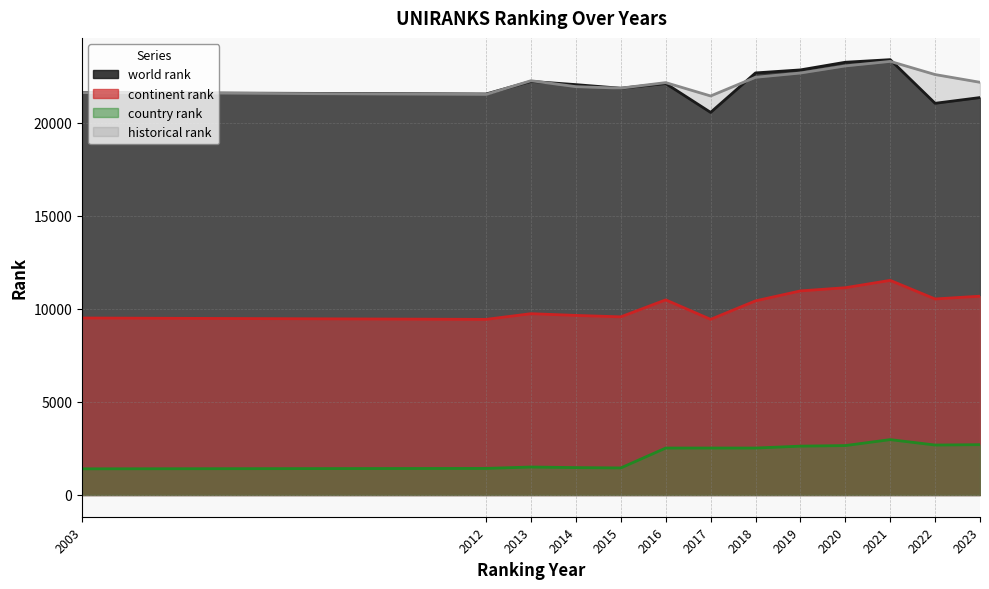

Which series changed the most between 2003 and 2016?

country rank